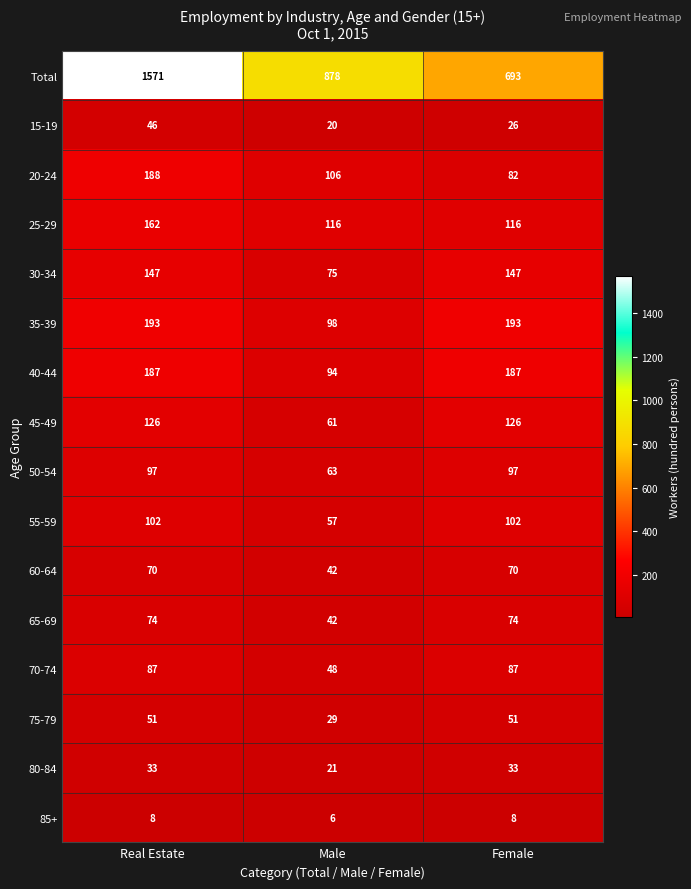

Rank the series at Real Estate from lowest to highest value.

85+, 80-84, 15-19, 75-79, 60-64, 65-69, 70-74, 50-54, 55-59, 45-49, 30-34, 25-29, 40-44, 20-24, 35-39, Total